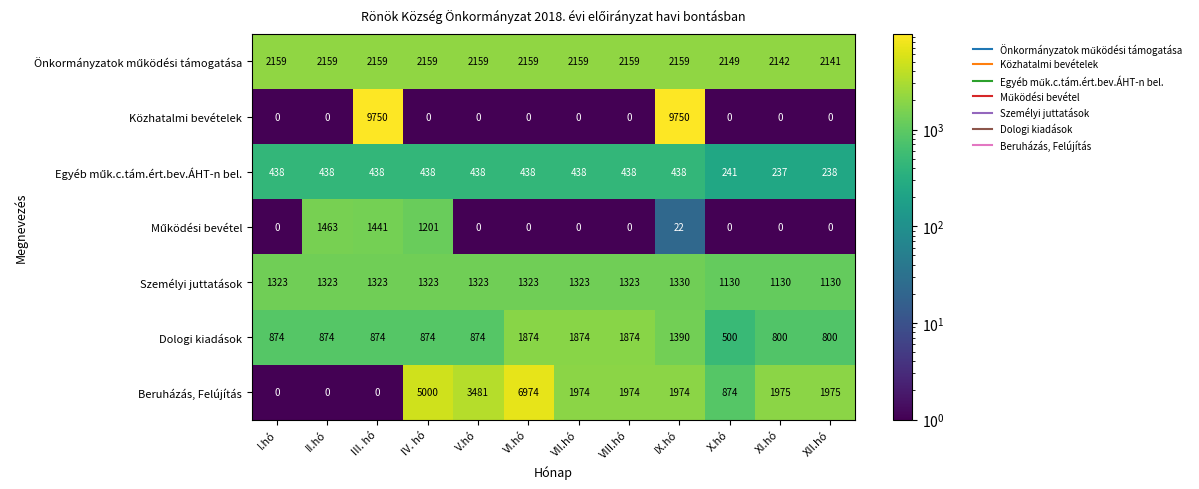

What is the maximum value for Személyi juttatások?

1330